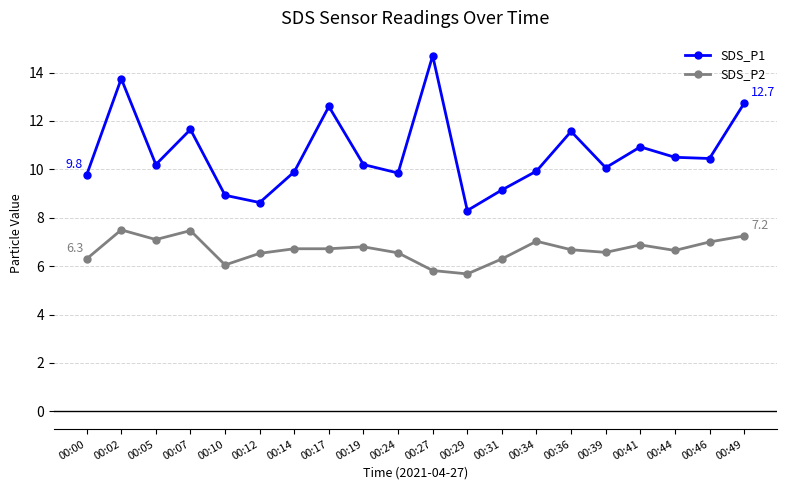

At which category is the sum across all series the highest?

00:02